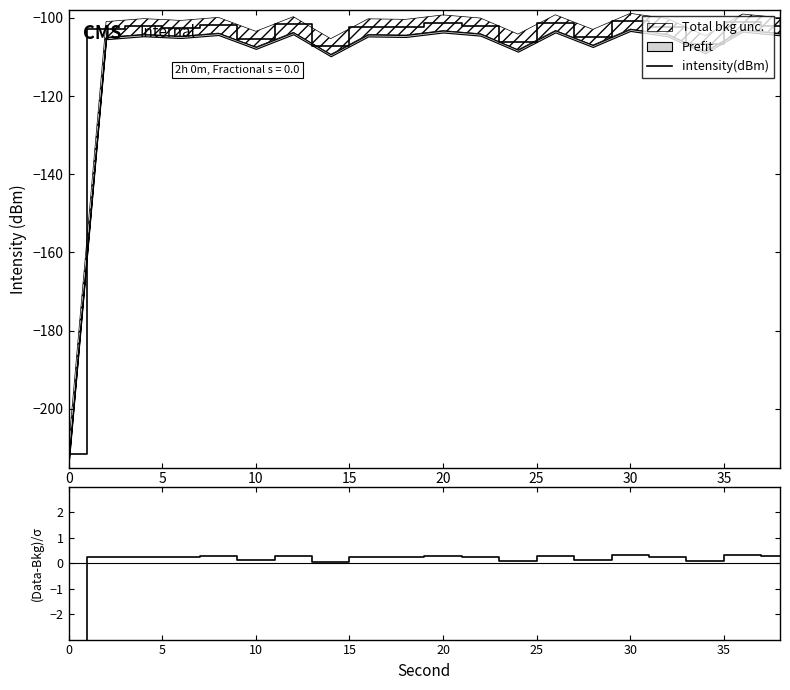

Does the chart have visible grid lines?

No